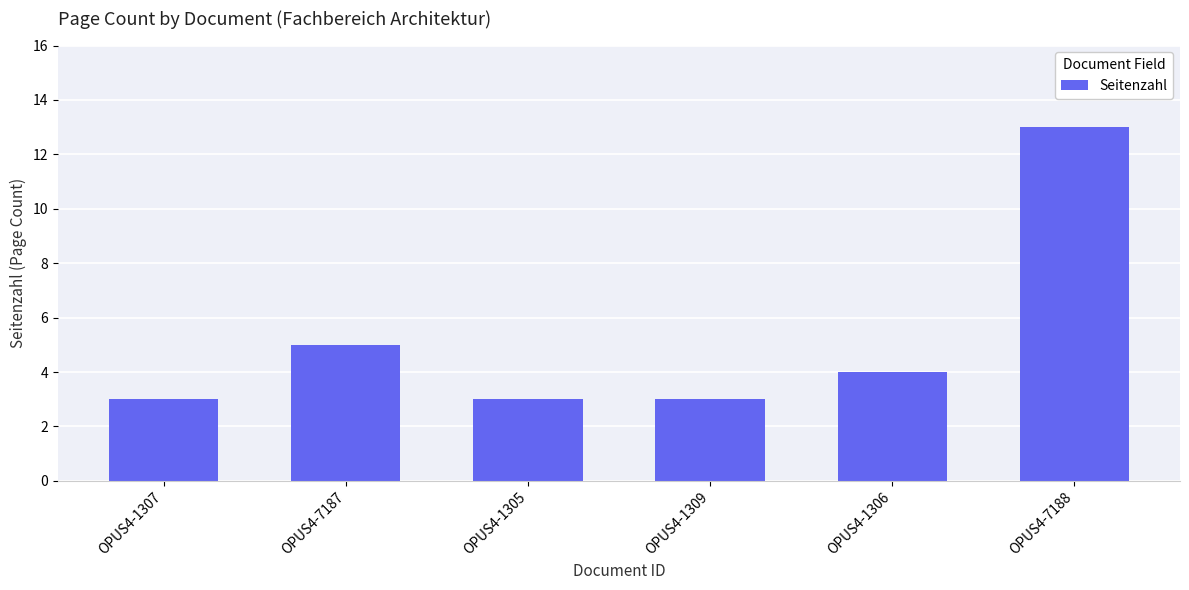

What is the change in value from OPUS4-7187 to OPUS4-1306?

-1